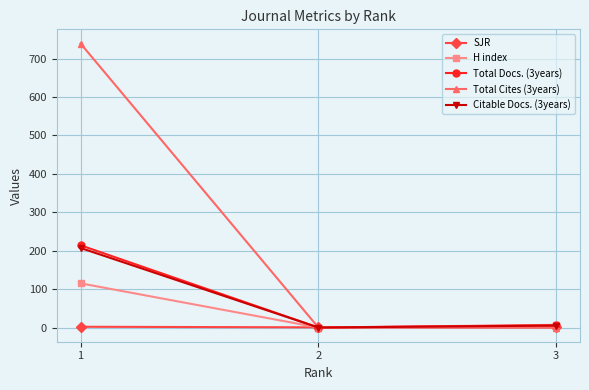

How many distinct data groups are displayed?

5